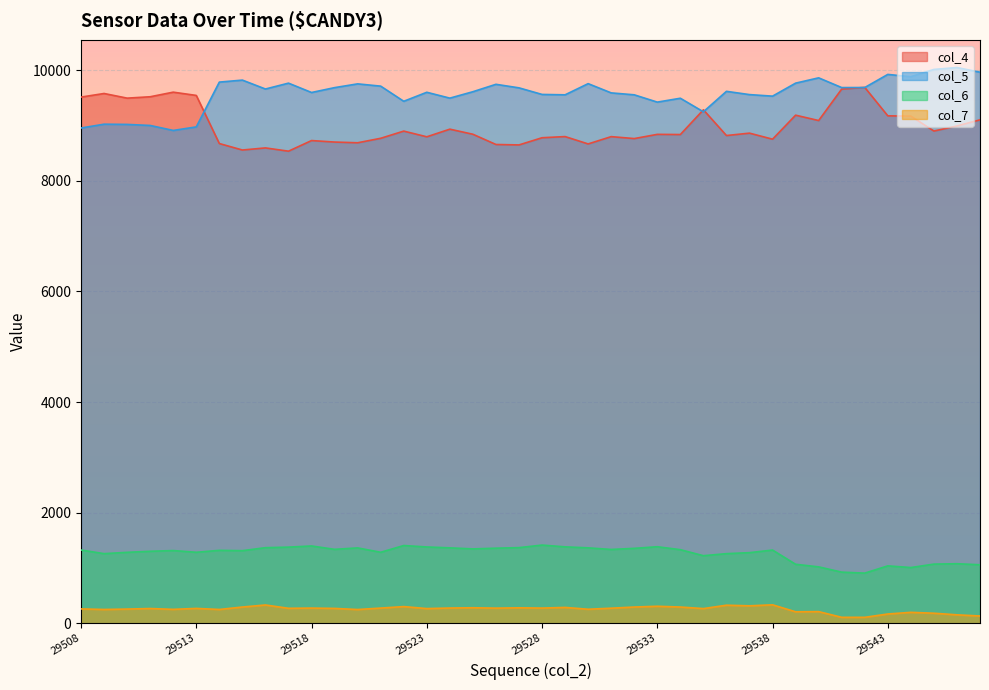

The value of col_7 at 29509 is 127. True or false?

False